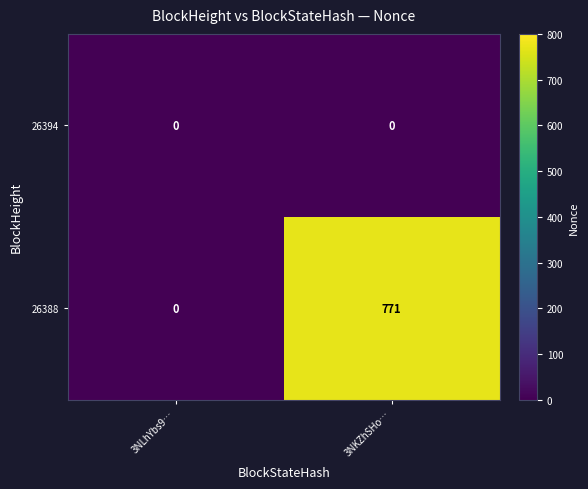

Reading right to left, what are all the values shown in this chart?

26394: 3NKZhSHo…=0	3NLhYbs9…=0
26388: 3NKZhSHo…=771	3NLhYbs9…=0